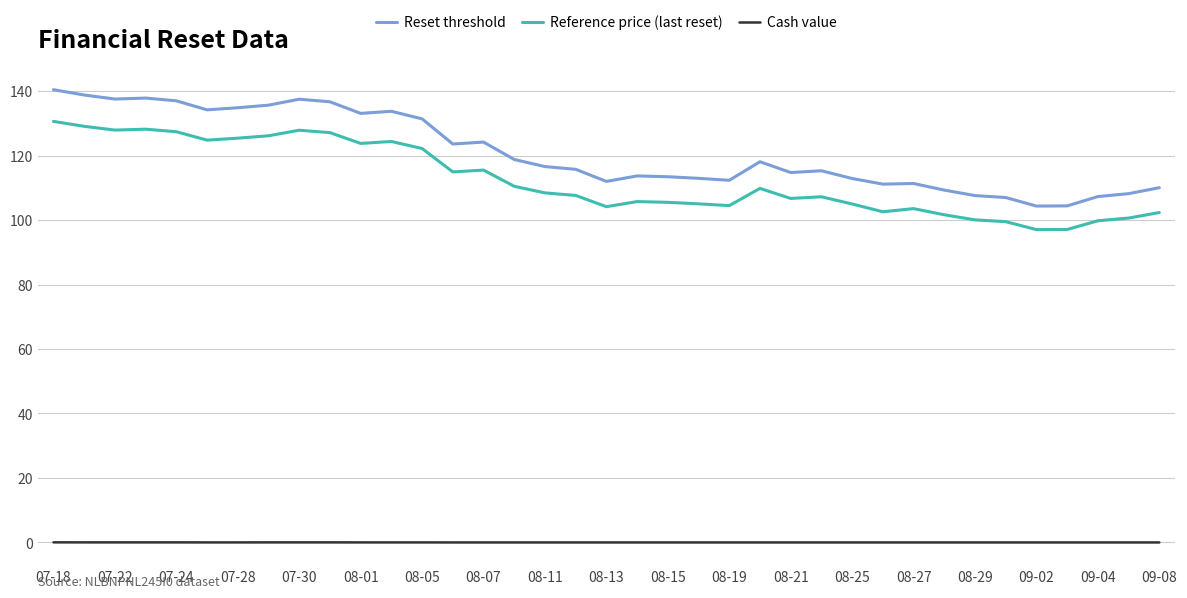

Which series has the largest total across all categories?

Reset threshold